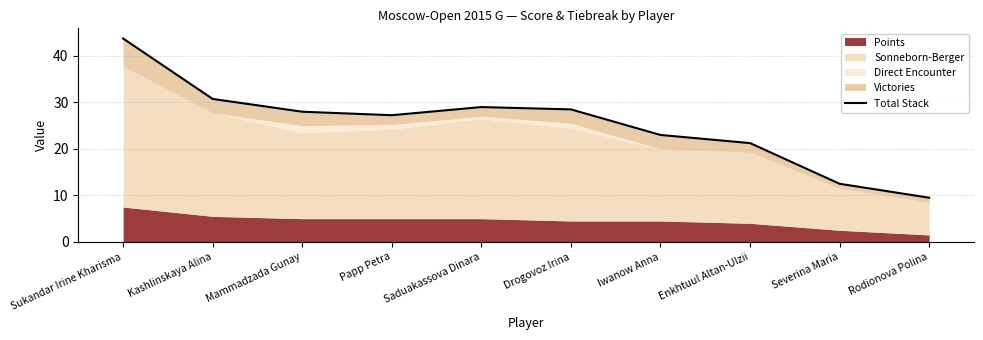

Approximately how many times larger is the value at Severina Maria compared to Kashlinskaya Alina?

0.4